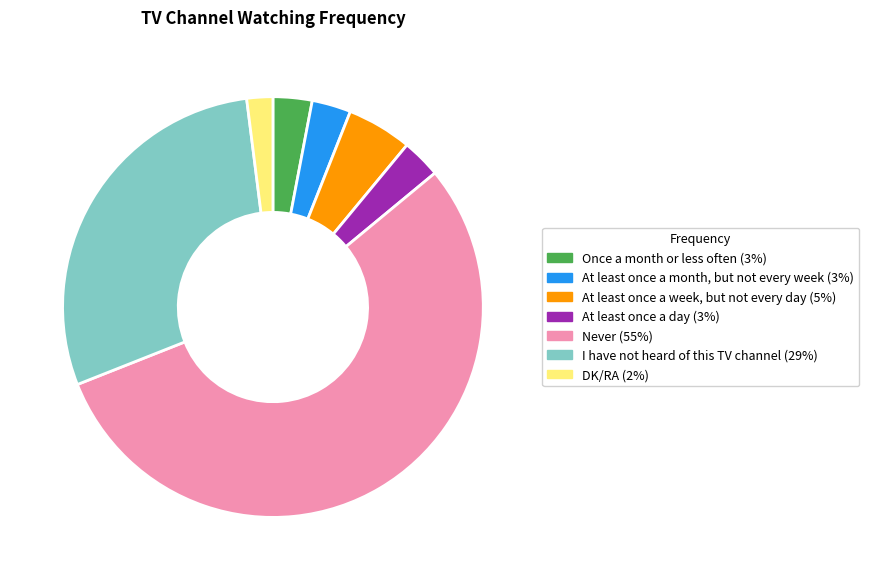

Count the number of slices in the pie.

7